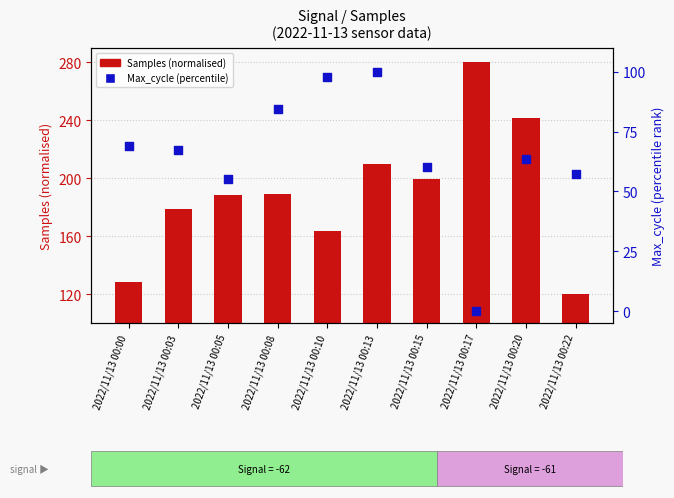

At which category is the sum across all series the highest?

2022/11/13 00:13